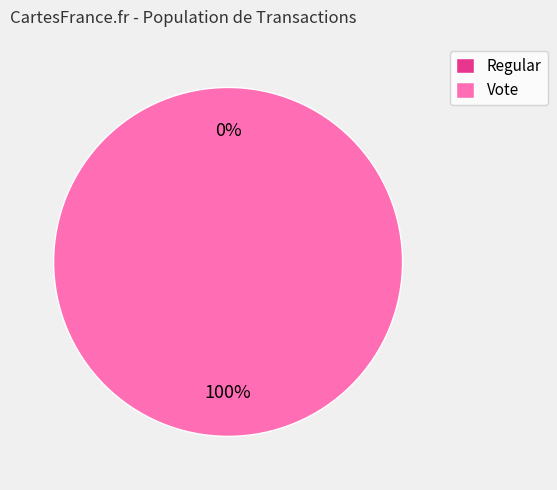

What percentage is the Vote slice, to the nearest percent?

100%